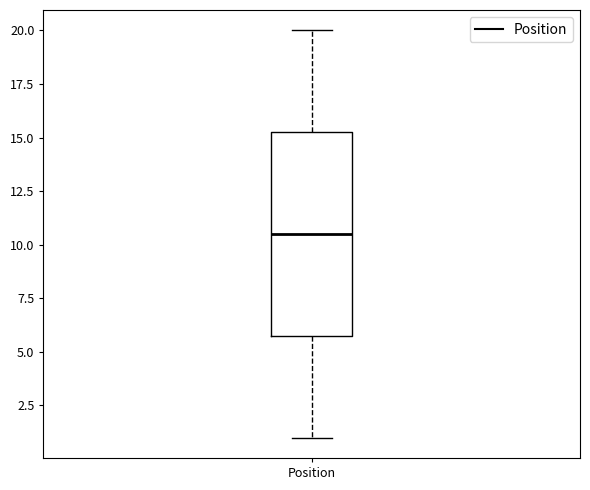

Read this box plot against the y-axis: the position of the median line, the range covered by the box, and the ends of both whiskers. The values are not printed on the chart, so give them approximately, as read against the axis.

median 10.5, box 6.0 to 15.5, whiskers 1.0 to 20.0